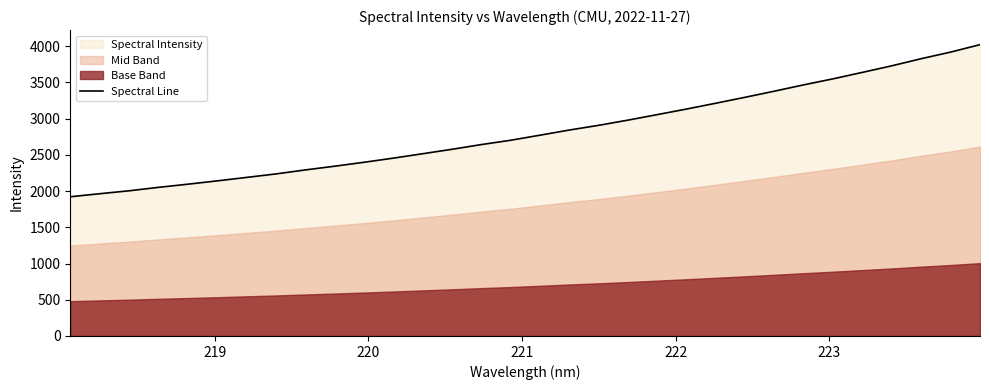

What is the maximum value for Spectral Line?

4022.4